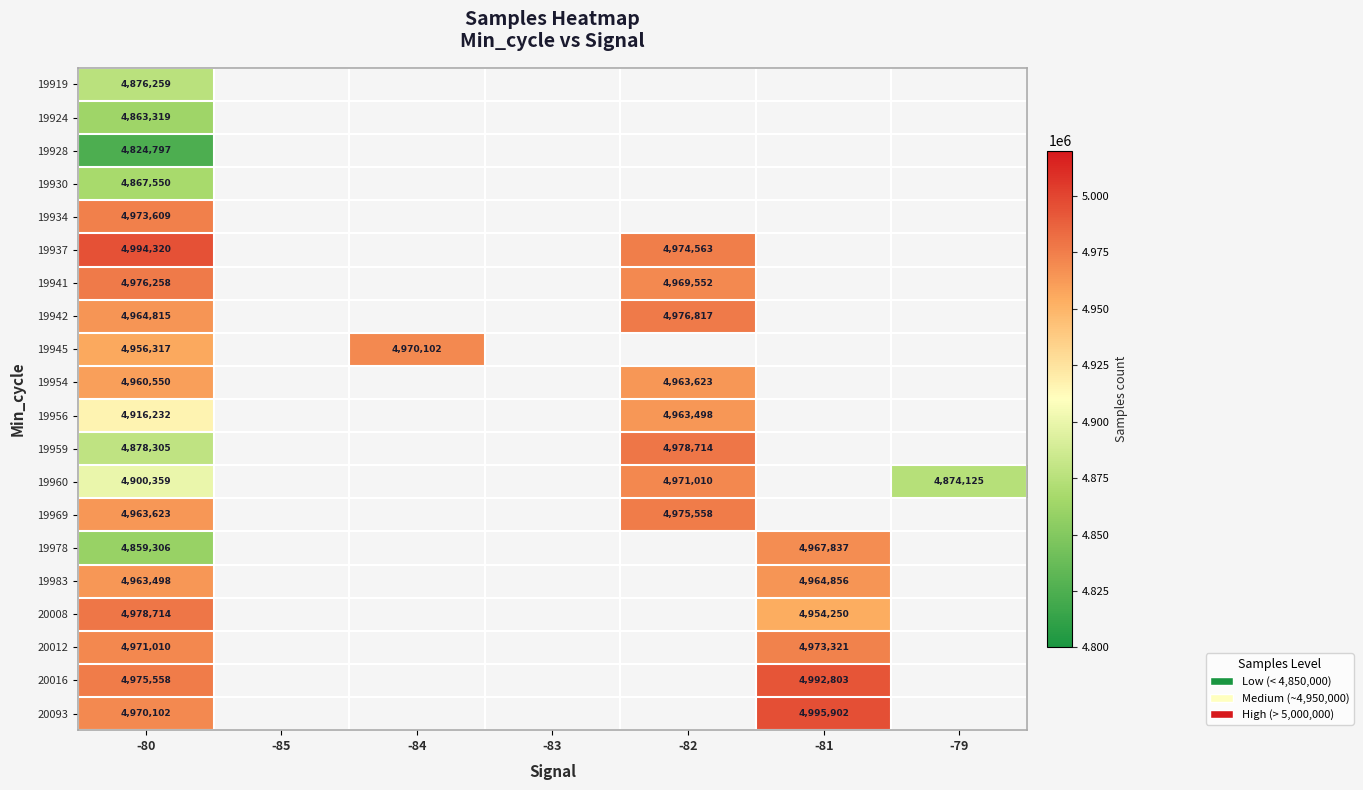

Is the value of 20012 at -80 greater than the value of 19959 at -80?

Yes